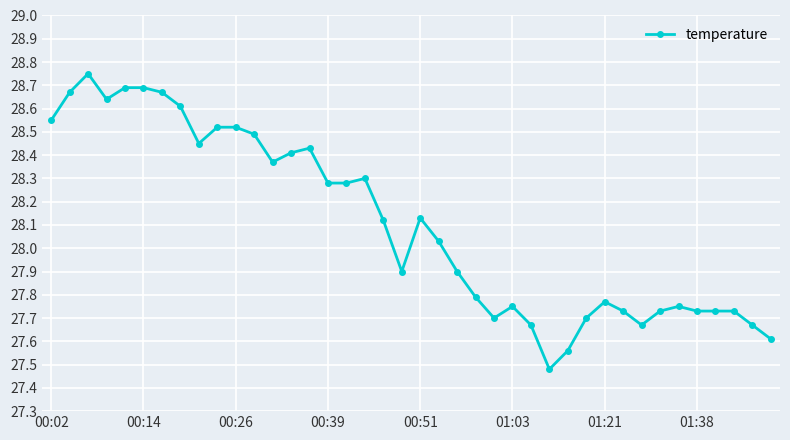

True or false: there are more than 2 points higher than both neighbors.

True